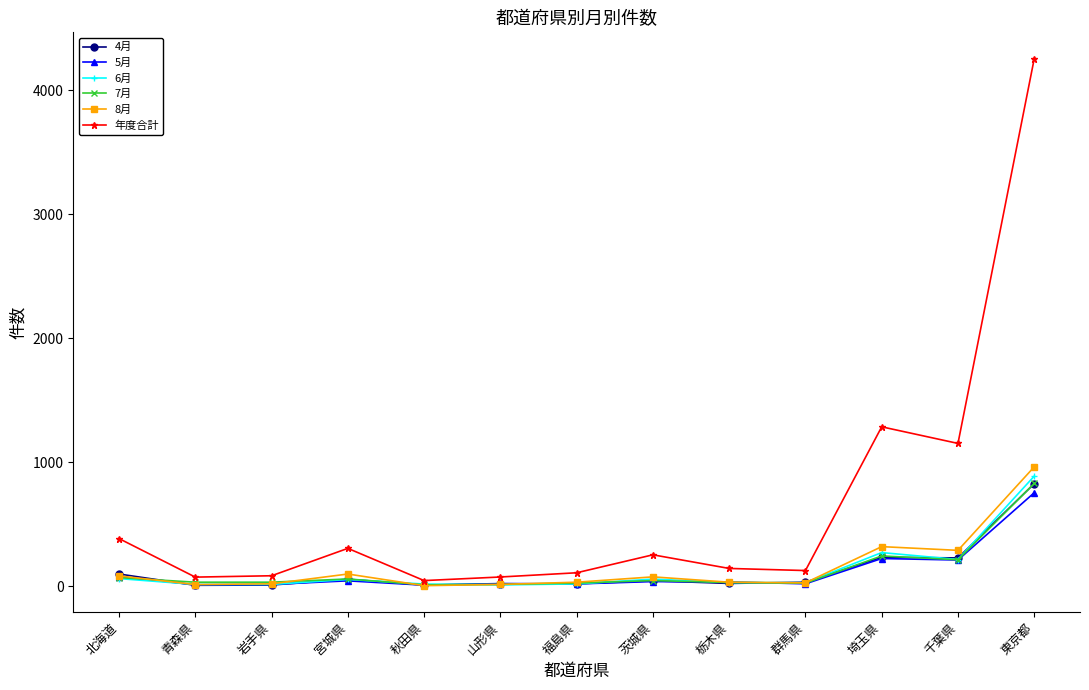

How many lines are shown in the chart?

6